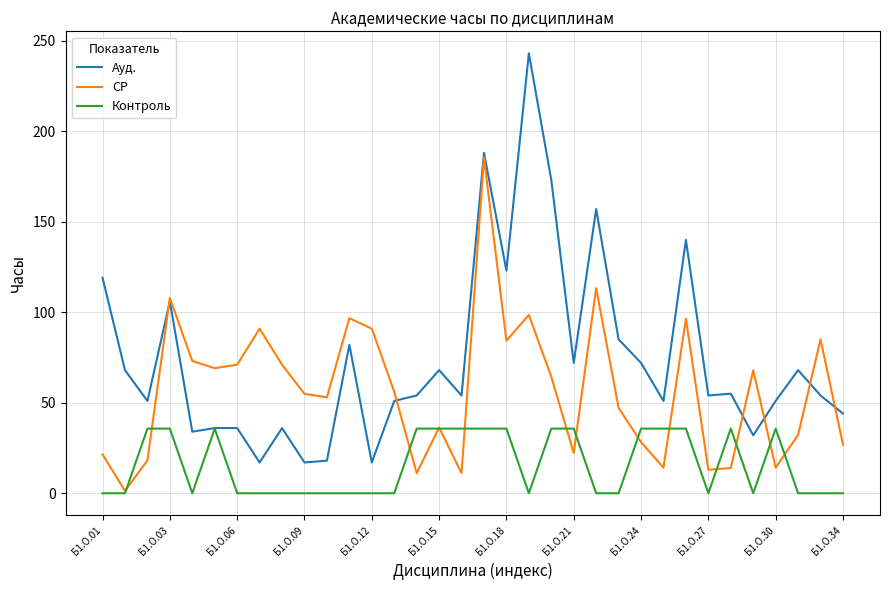

List the series in order of their overall mean, highest first.

Ауд., СР, Контроль